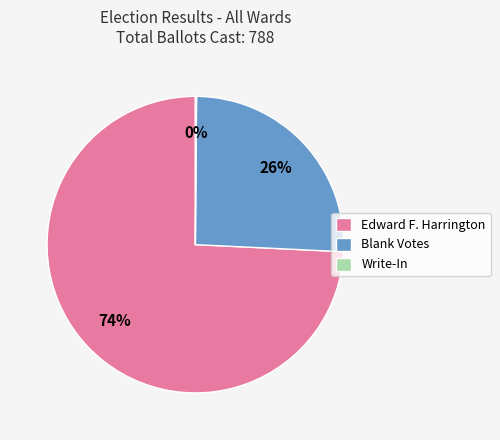

To the nearest percent, what is the average slice percentage?

33%